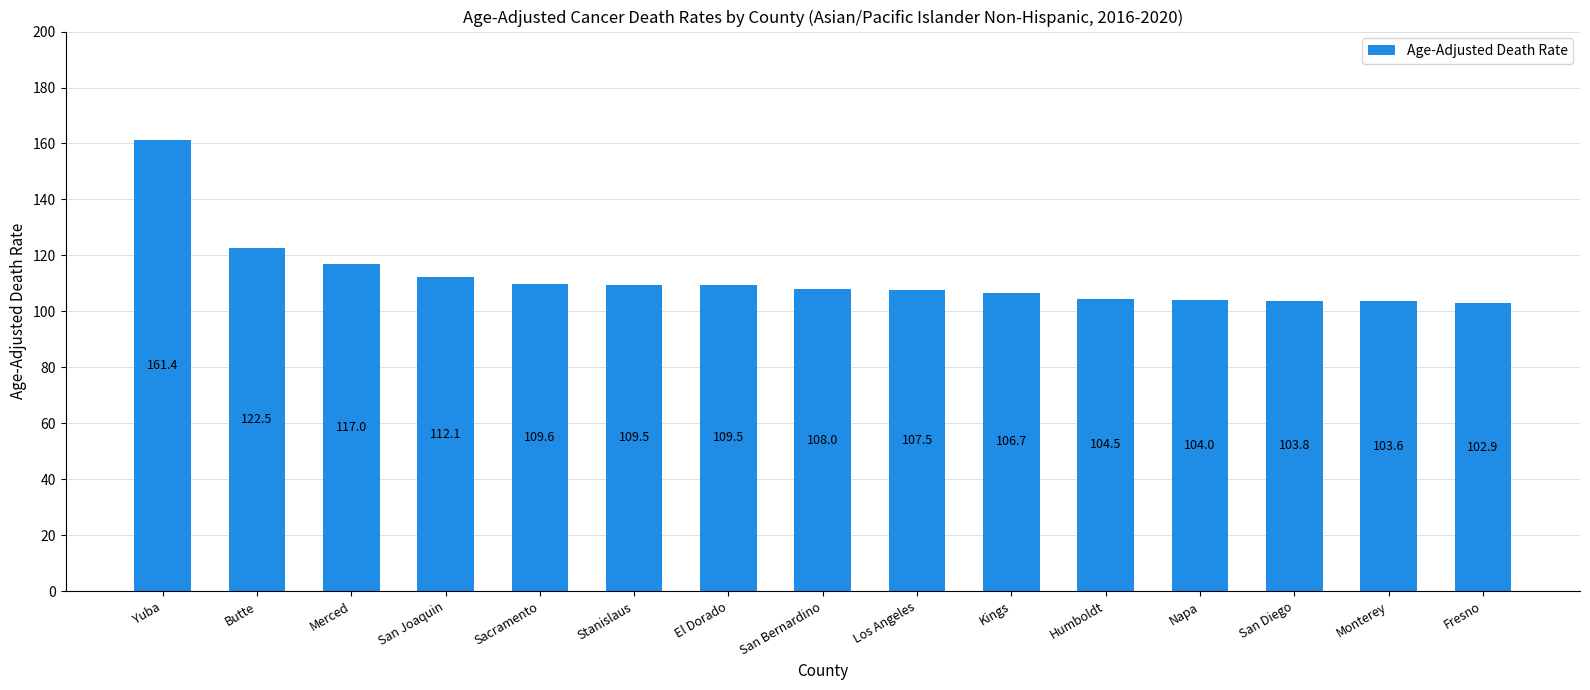

The value at Kings is 25.1. True or false?

False